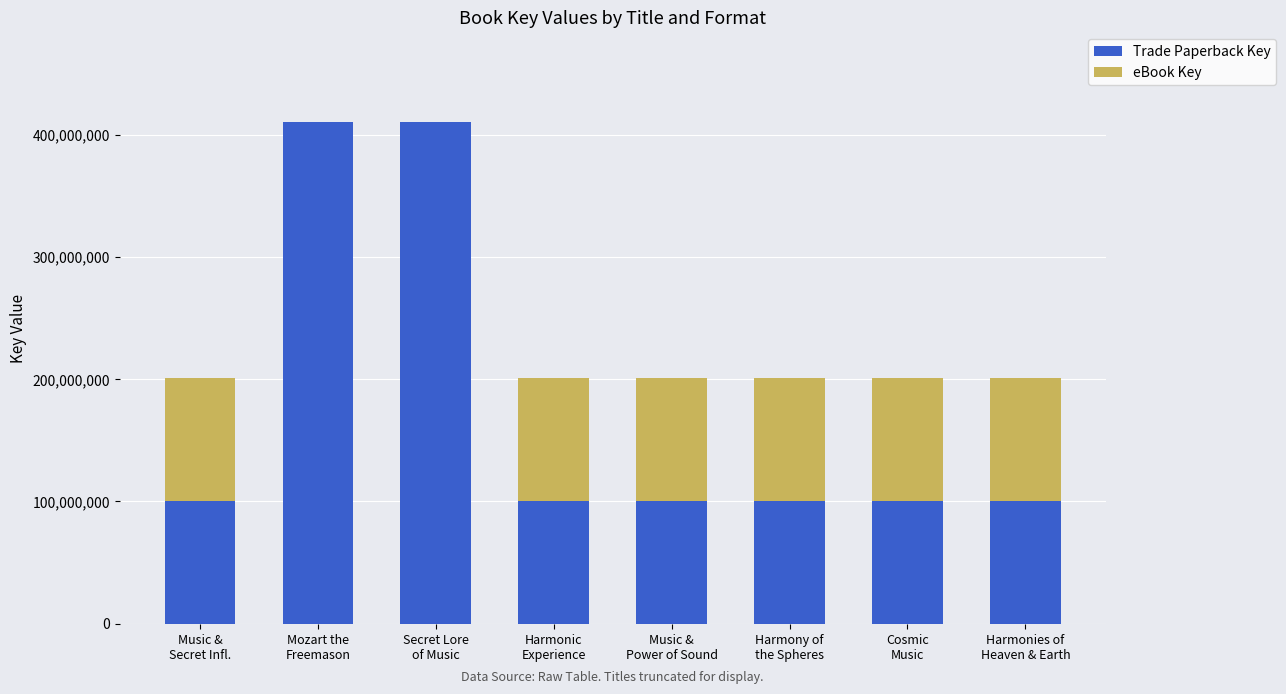

What is the maximum value for Trade Paperback Key?

410050999